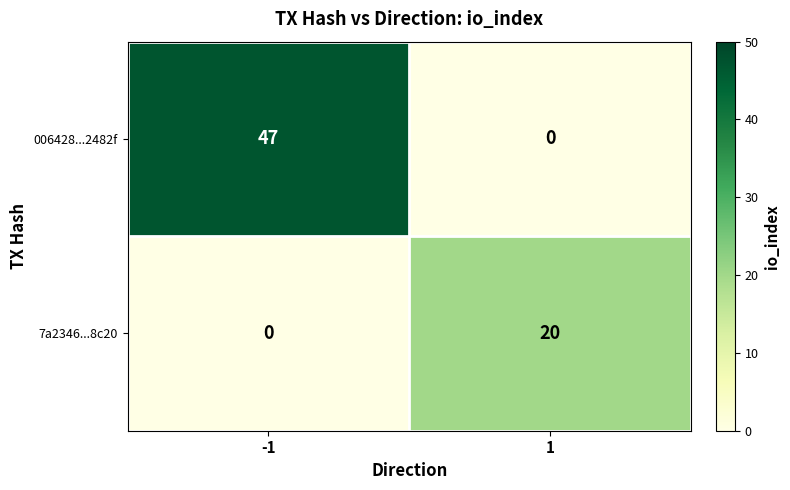

Reading left to right, extract all data points from this chart.

006428...2482f: 47	0
7a2346...8c20: 0	20